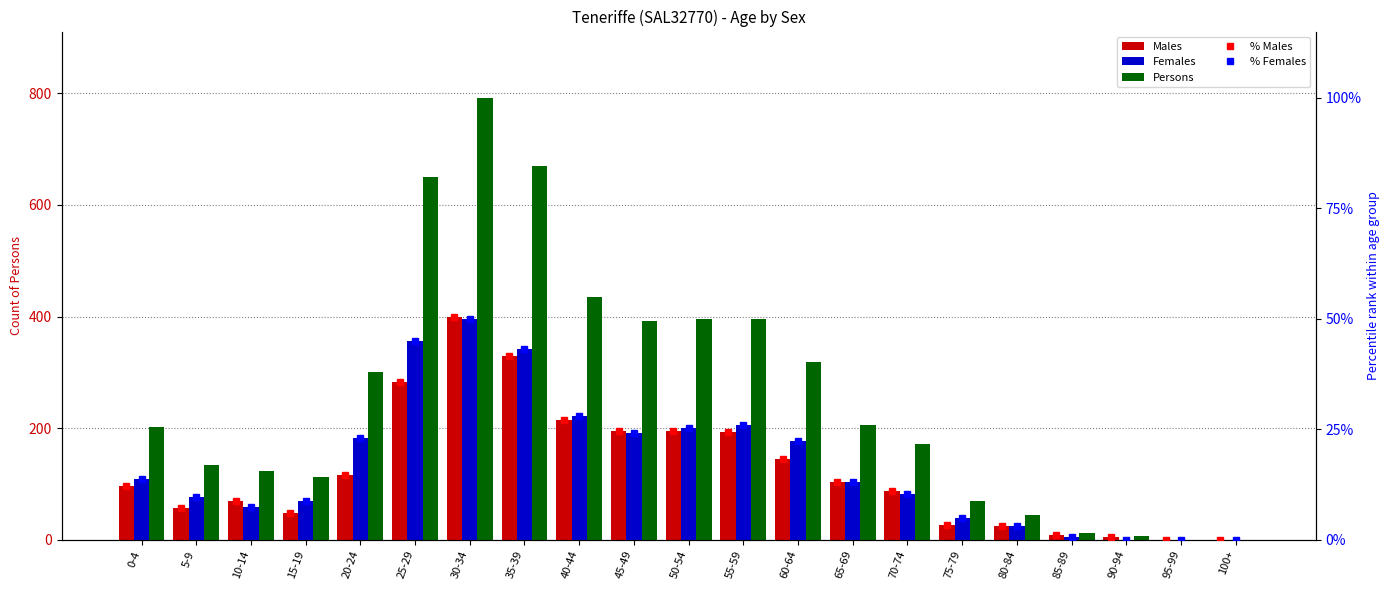

What is the difference between the second highest and second lowest values in the % Females series?

45.1